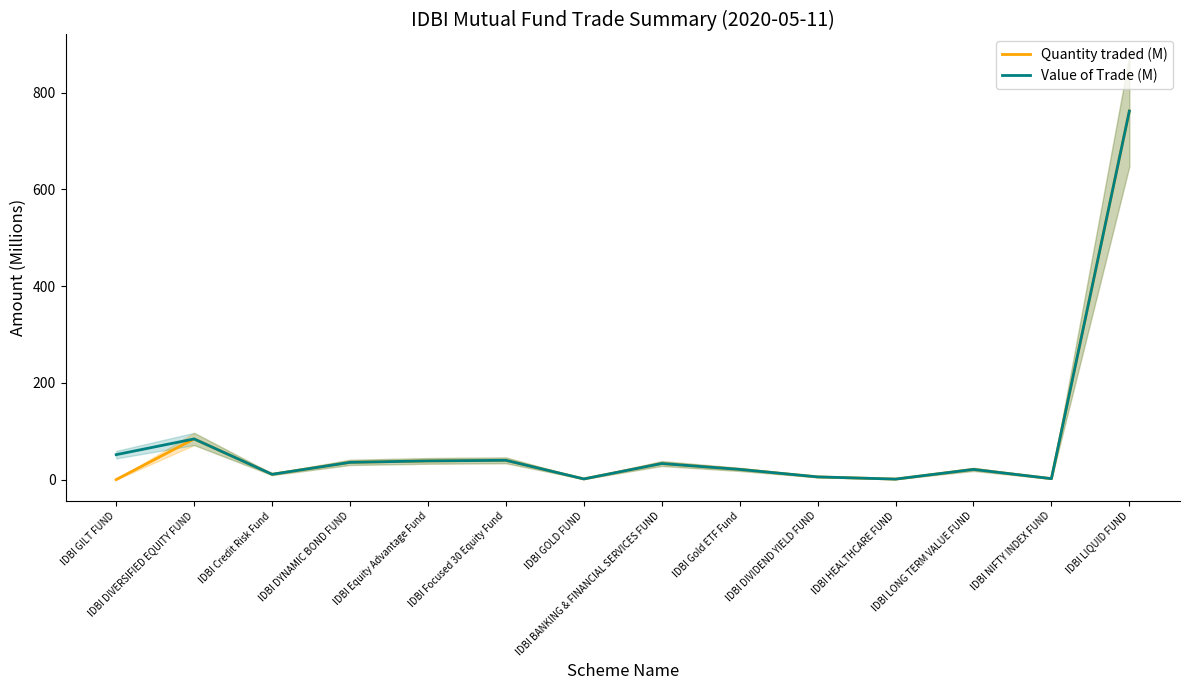

What is the approximate value of Value of Trade (M) at IDBI BANKING & FINANCIAL SERVICES FUND?

33.7